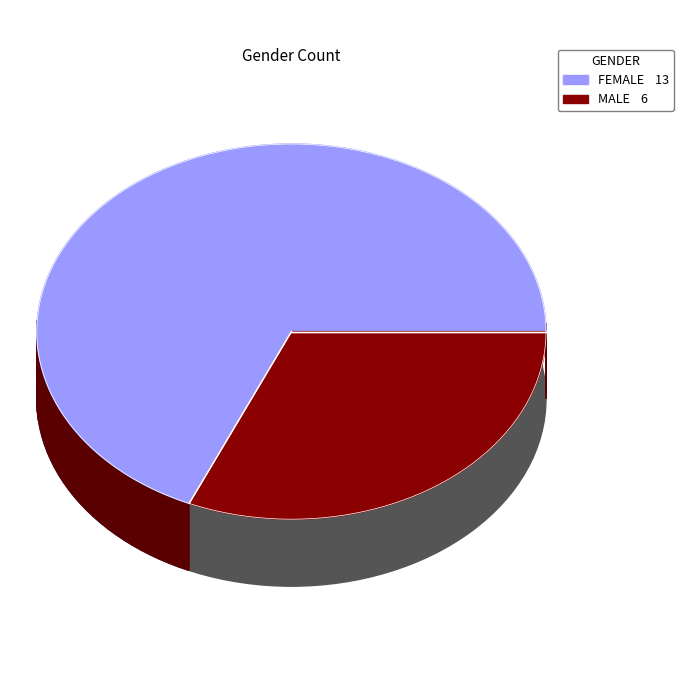

What is the largest slice in the pie chart?

女